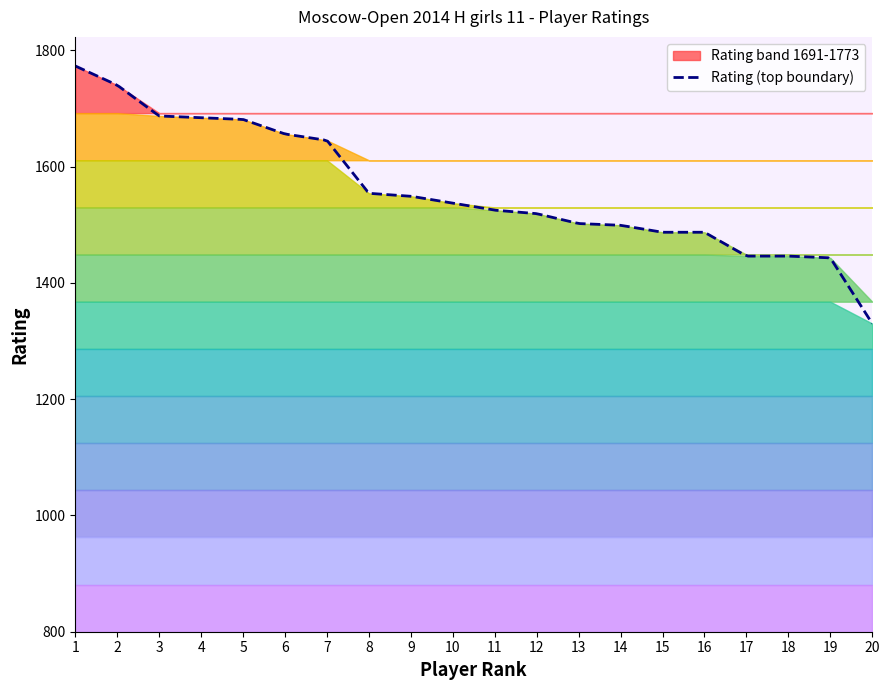

List the labels in order of value, smallest first.

20, 19, 17, 18, 15, 16, 14, 13, 12, 11, 10, 9, 8, 7, 6, 5, 4, 3, 2, 1